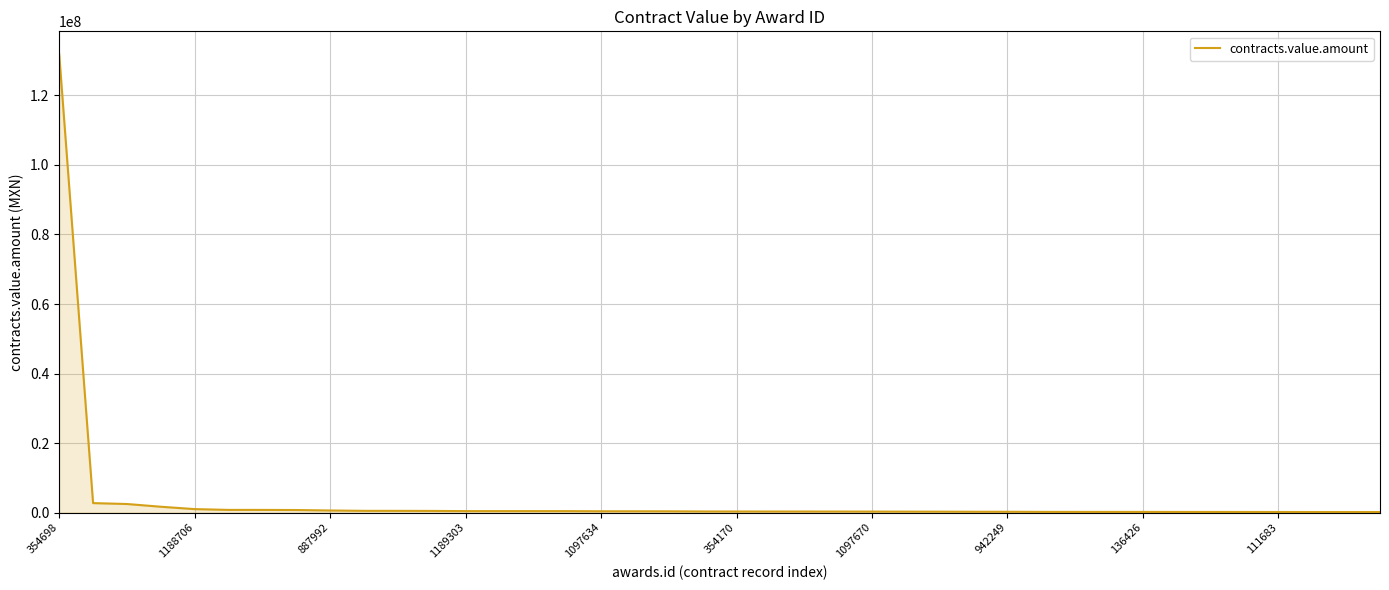

What is the greatest value displayed?

131870000.0